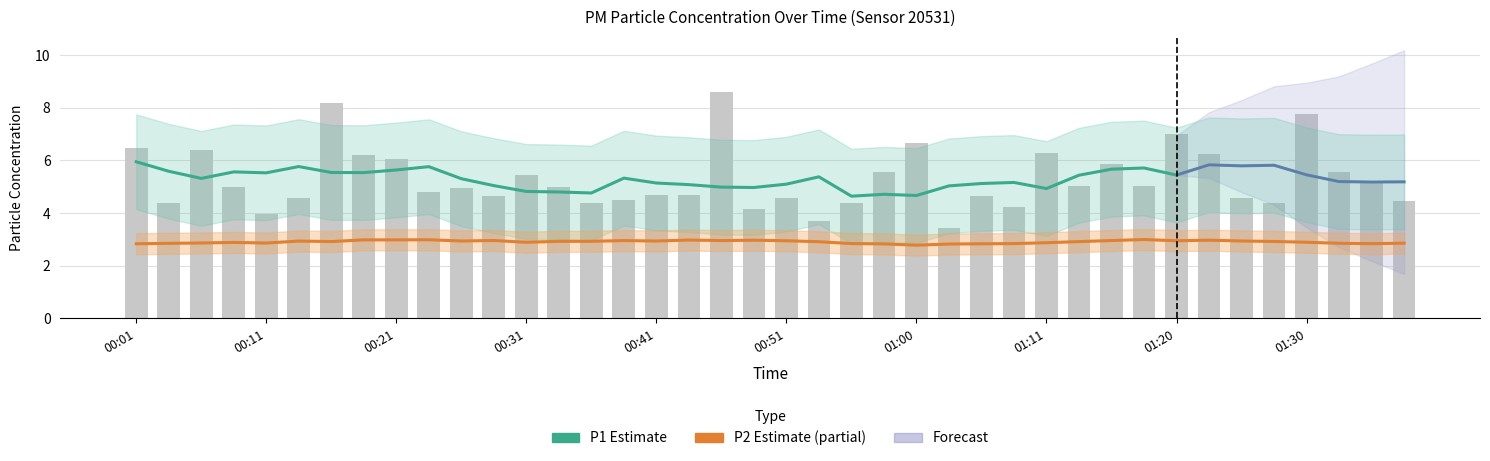

What is the label of the 8th bar from the left?

00:19